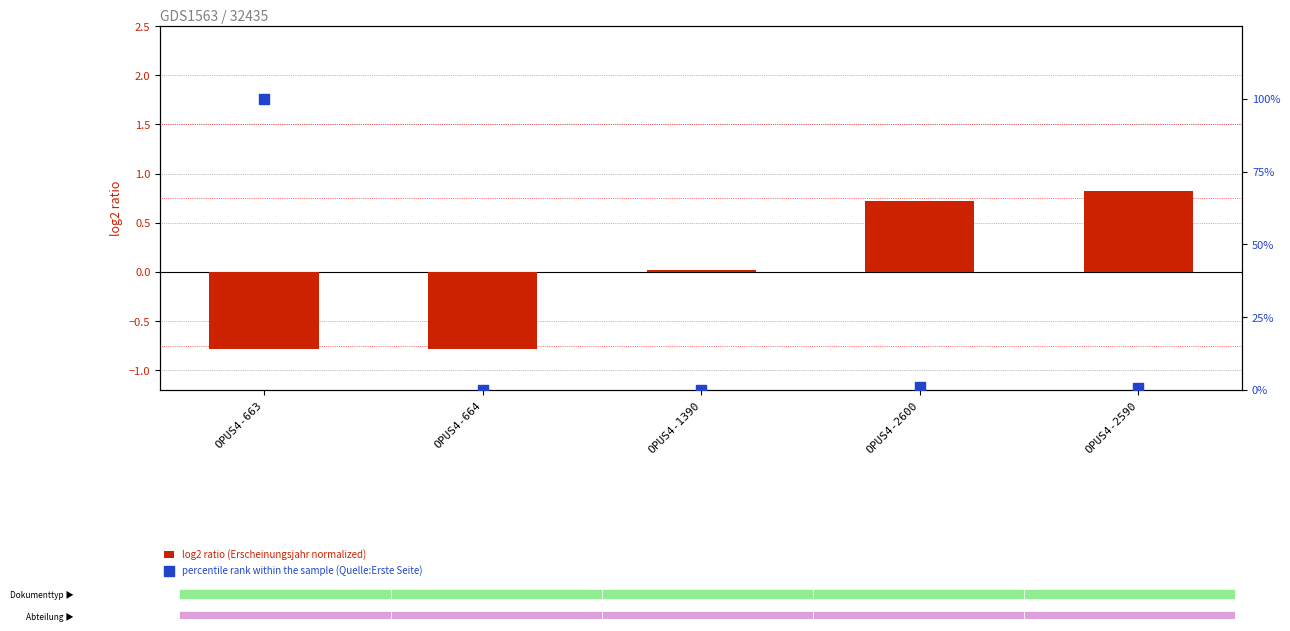

Which series contains the highest Y value?

percentile rank within the sample (Quelle:Erste Seite)